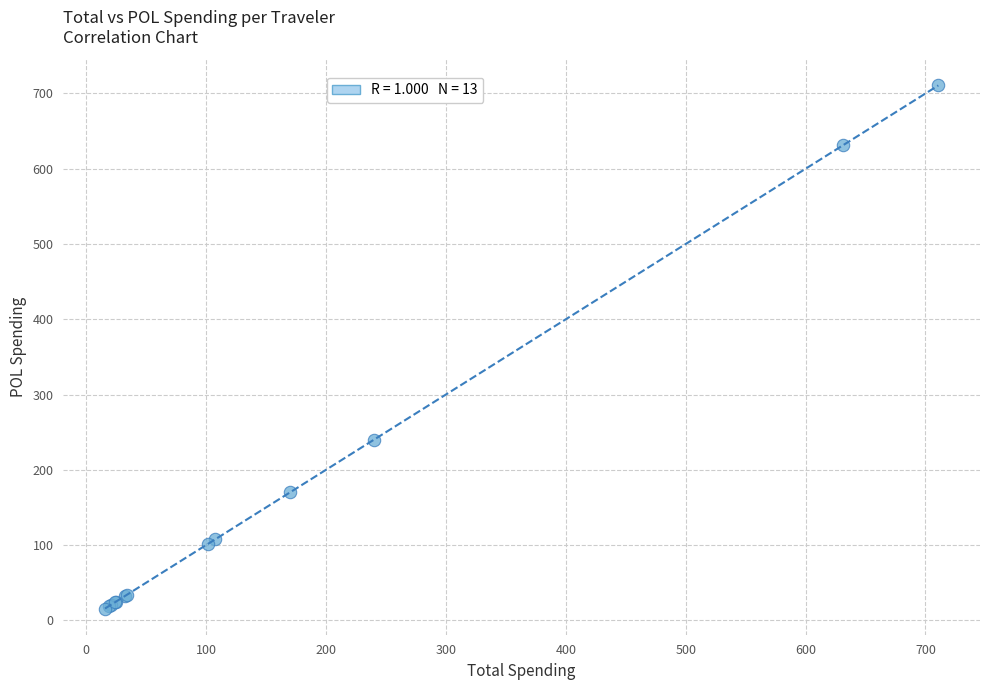

What Y value in the scatter plot is closest to 363?

239.9